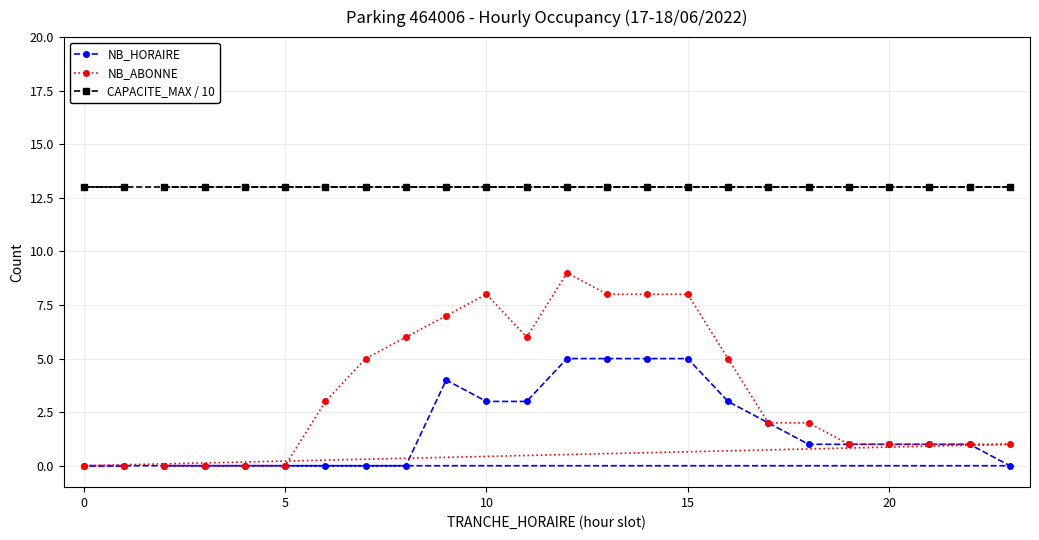

True or false: CAPACITE_MAX / 10 has more than 0 interior local peaks.

False